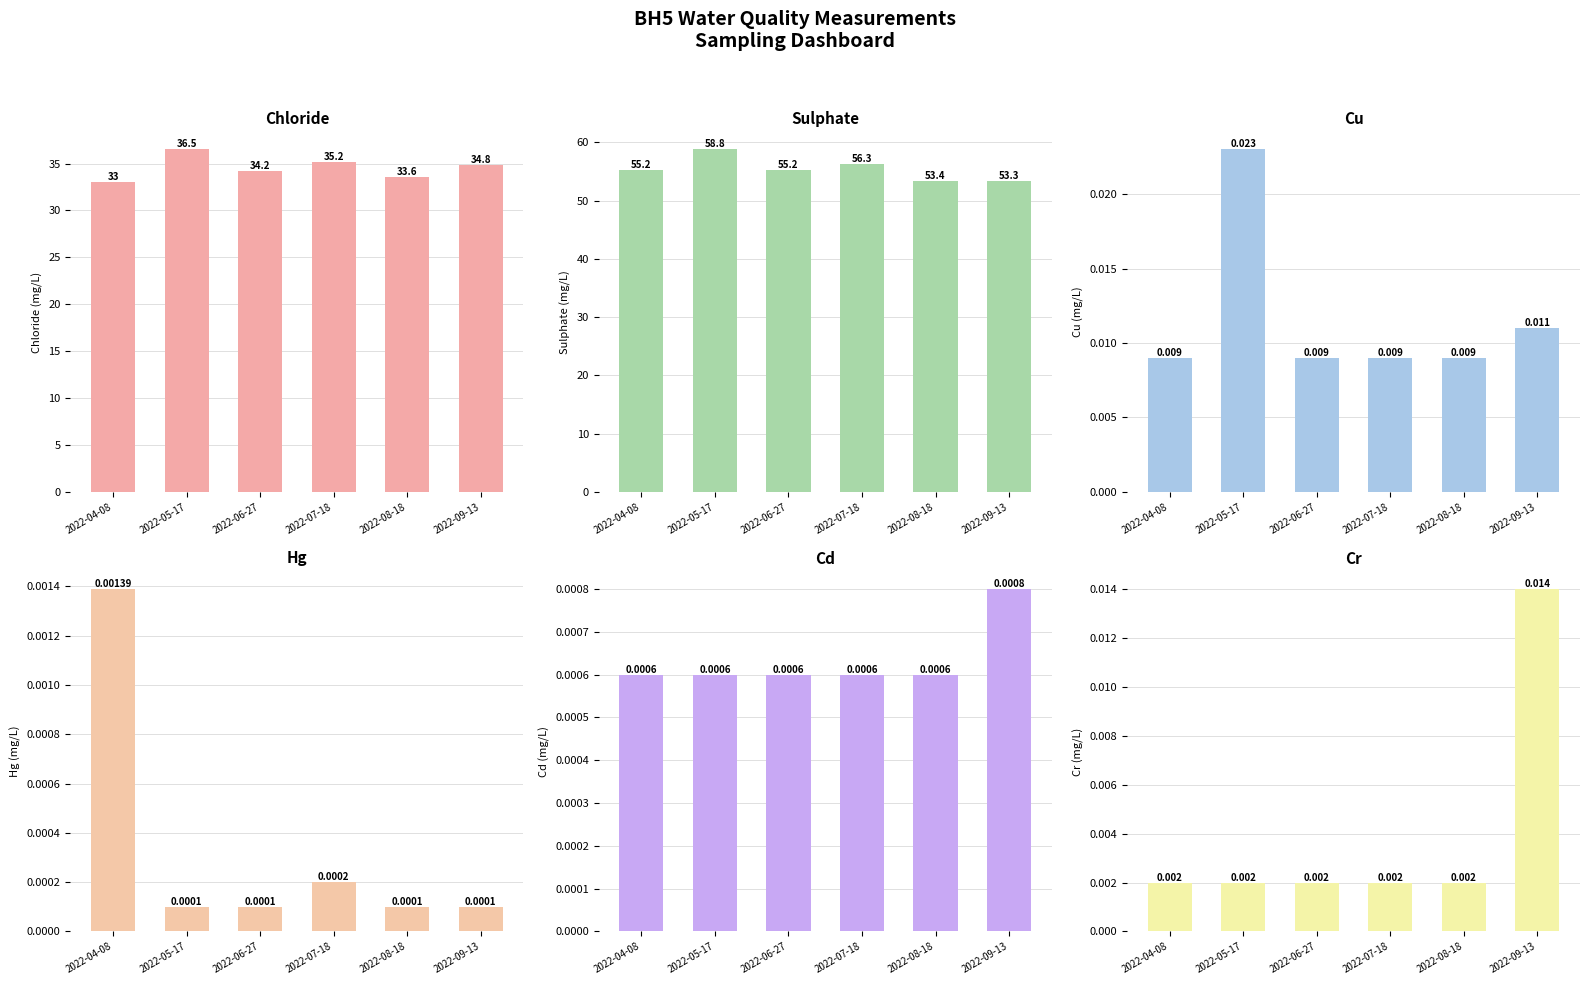

What position from the right is 2022-04-08?

6